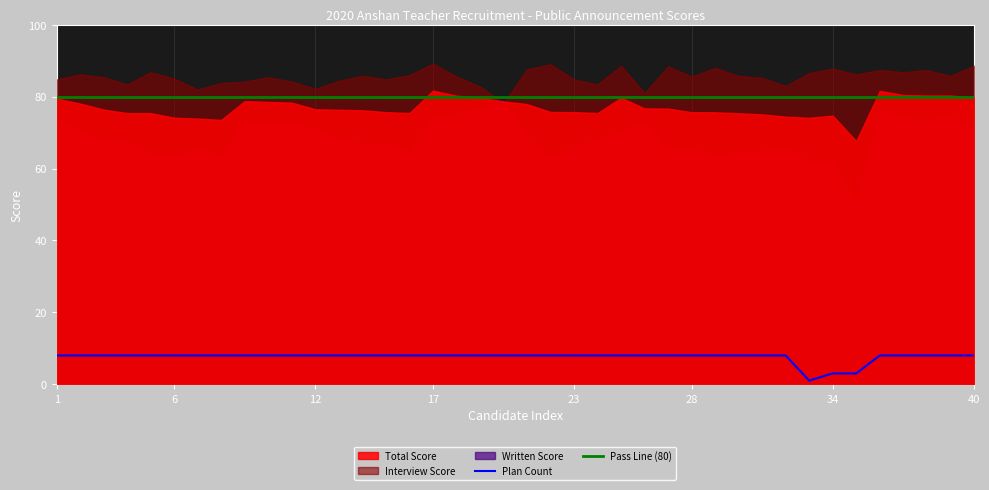

Which series has the widest spread of values?

Written Score